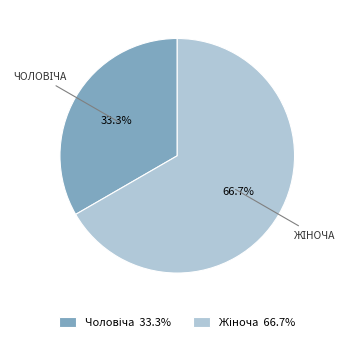

Is there a majority slice in this chart?

Yes